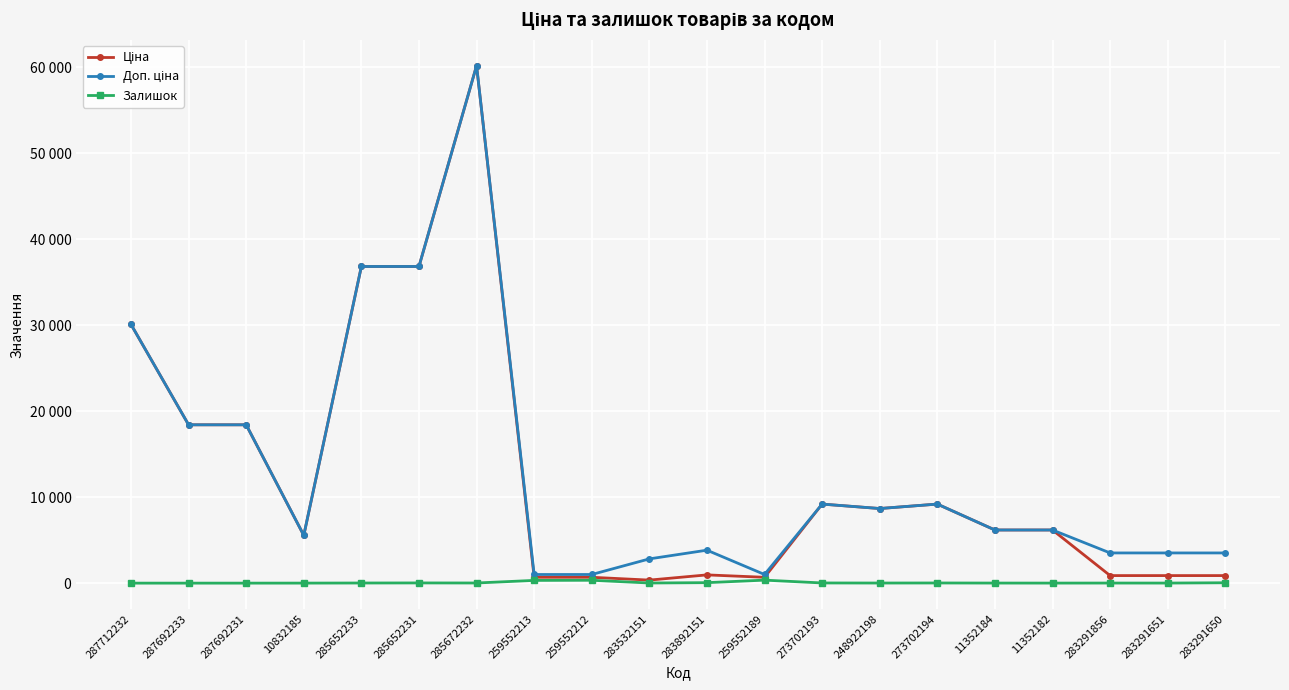

List the series in order of their peak value, highest first.

Ціна, Доп. ціна, Залишок